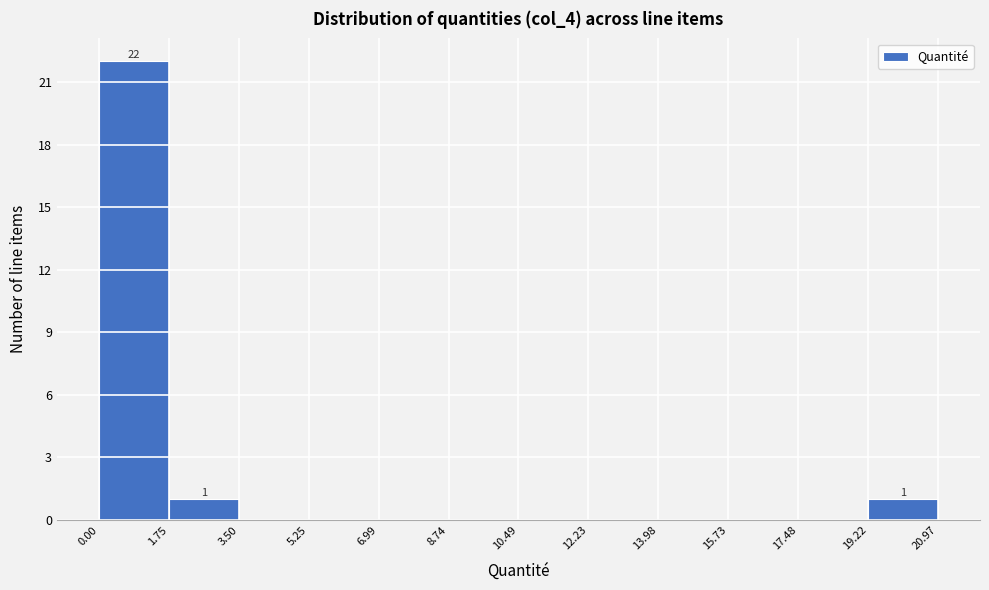

Over which range of the x-axis is the bar tallest?

0.00 to 1.75